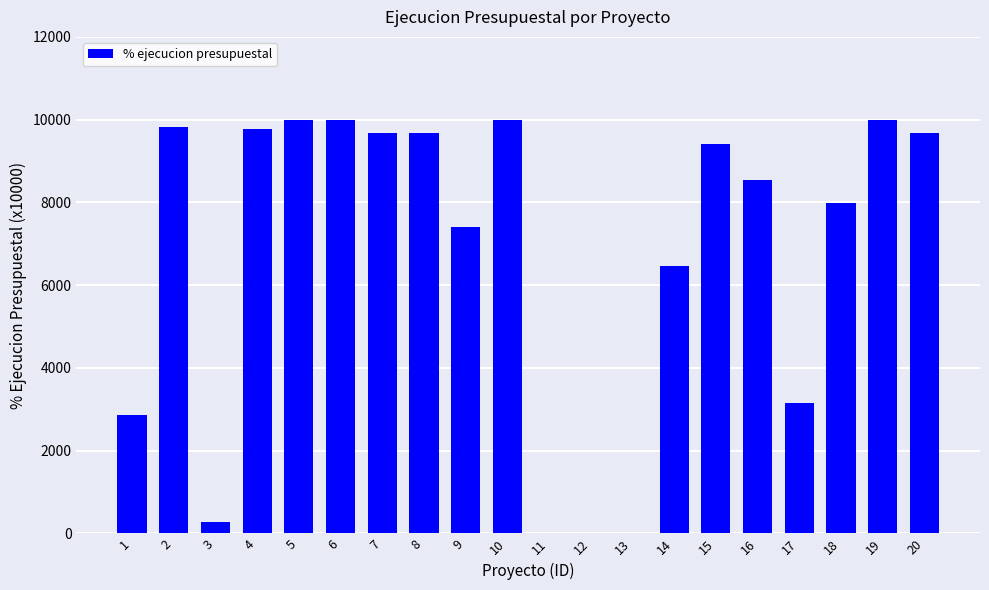

What is the greatest value displayed?

10000.0